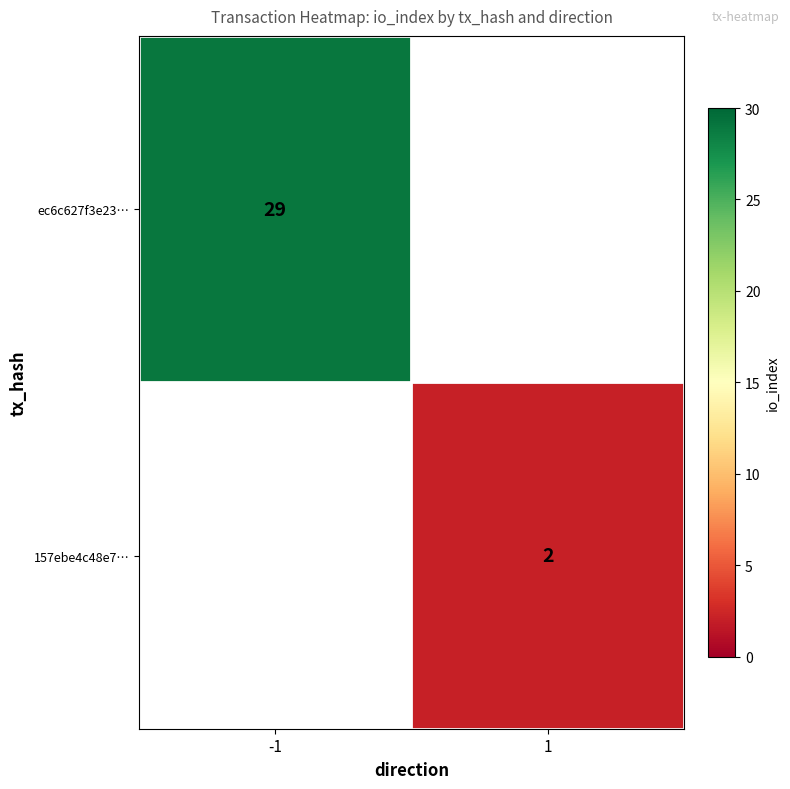

Is the value of 157ebe4c48e7… at 1 greater than the value of ec6c627f3e23… at -1?

No